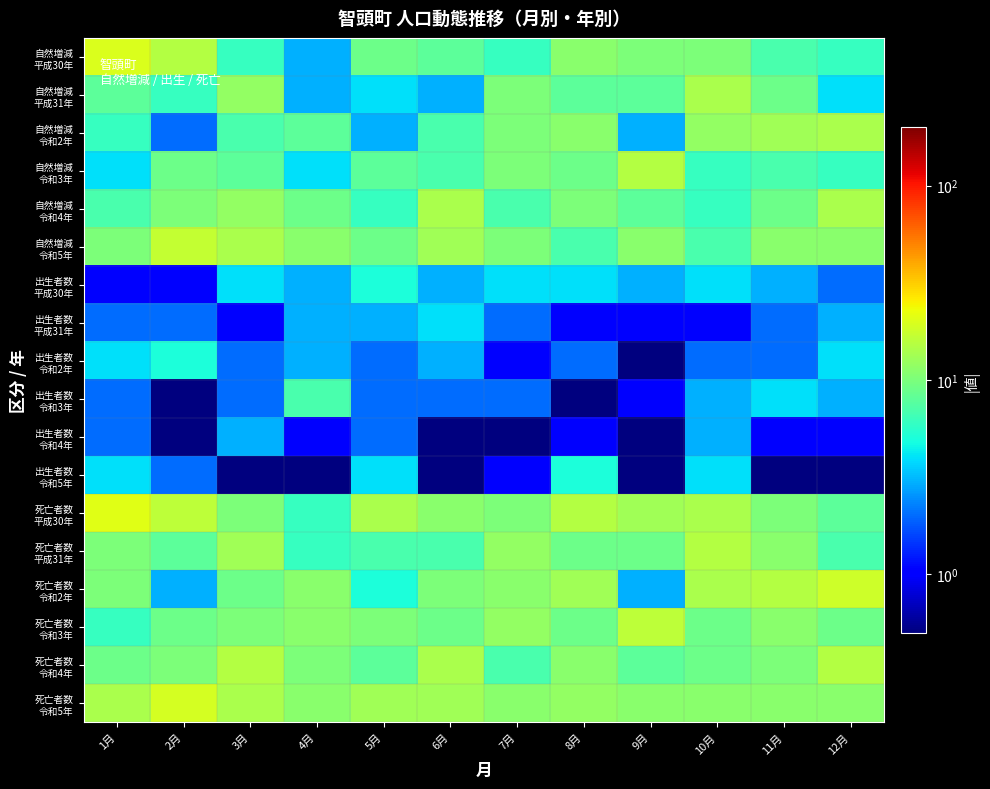

What is the maximum value shown in the chart?

21.0